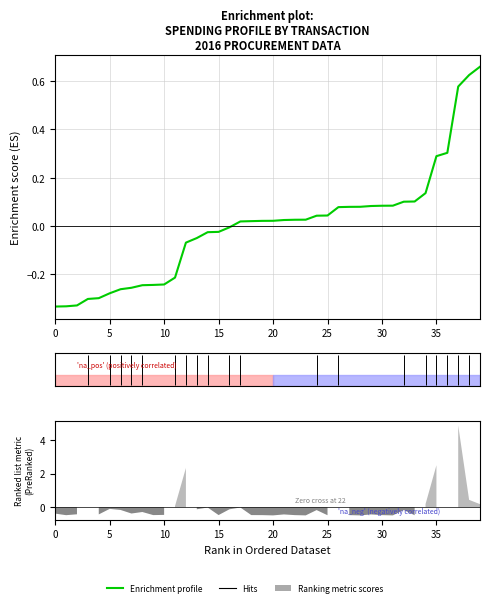

What is the label of the 8th point from the right?

32